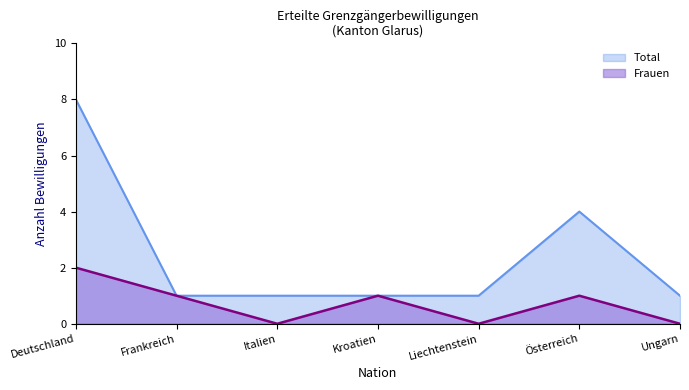

At how many categories does at least one series exceed 3?

2